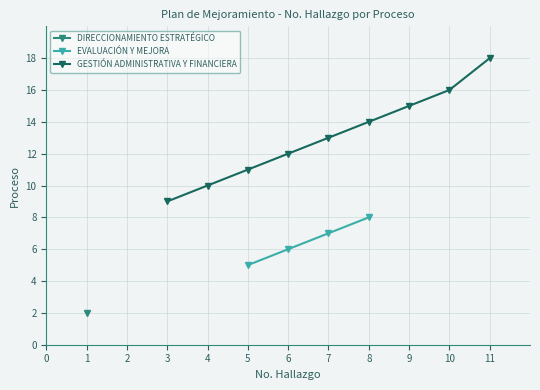

The GESTIÓN ADMINISTRATIVA Y FINANCIERA series shows 14 at 8. True or false?

True